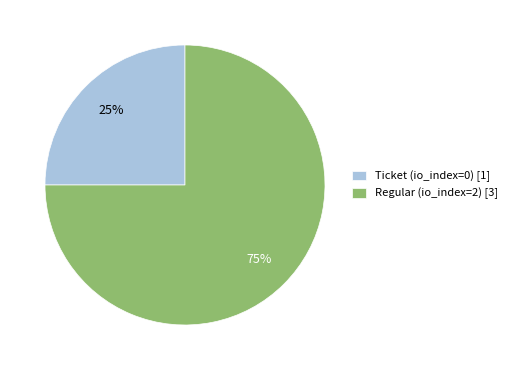

Is the sum of Ticket (io_index=0) [1] and Regular (io_index=2) [3] greater than half?

Yes